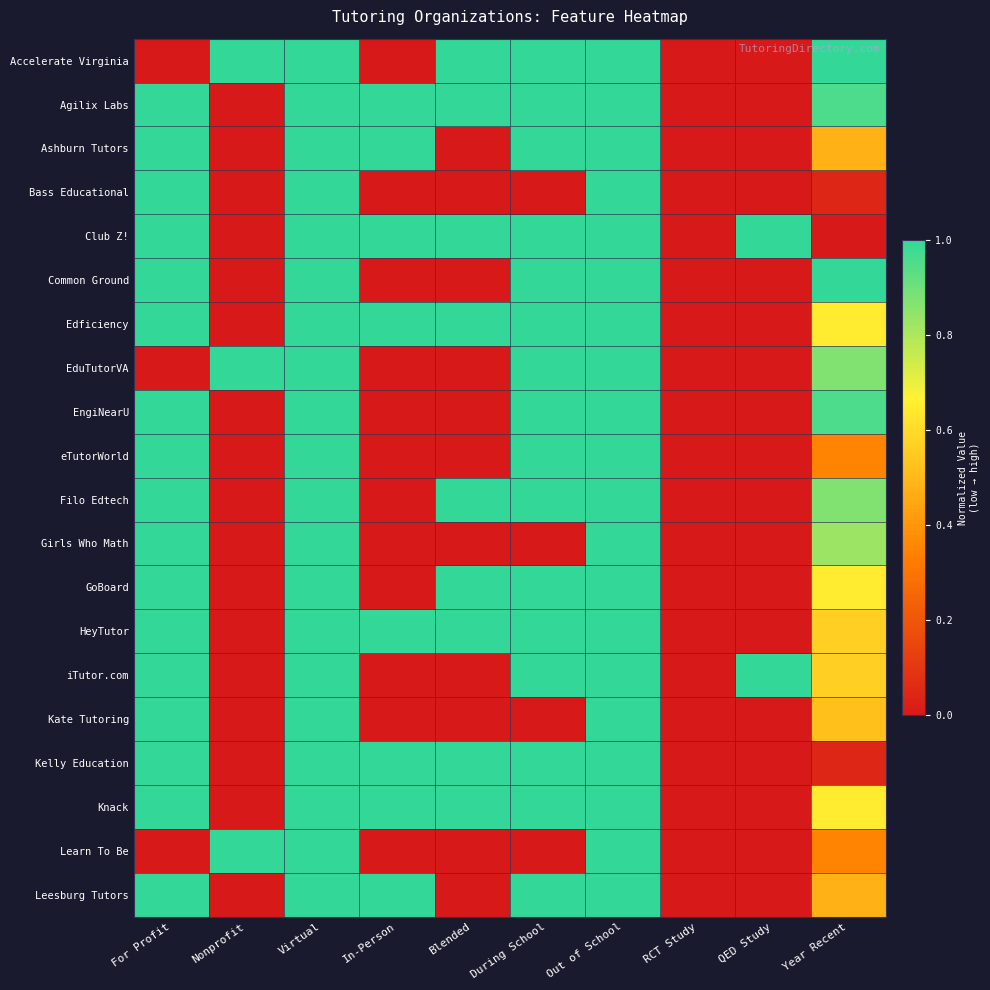

How many data points does each series have?

10